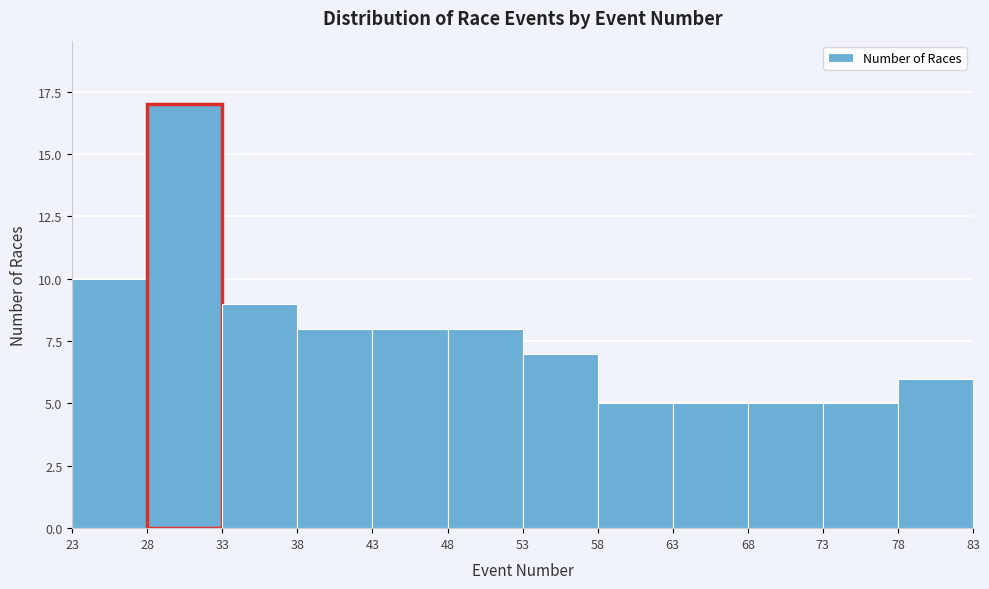

Reading left to right, list every bar in this chart as the range it spans on the x-axis followed by its height. The values are not printed on the chart, so give them approximately, as read against the axis.

23 to 28: 10
28 to 33: 17
33 to 38: 9
38 to 43: 8
43 to 48: 8
48 to 53: 8
53 to 58: 7
58 to 63: 5
63 to 68: 5
68 to 73: 5
73 to 78: 5
78 to 83: 6